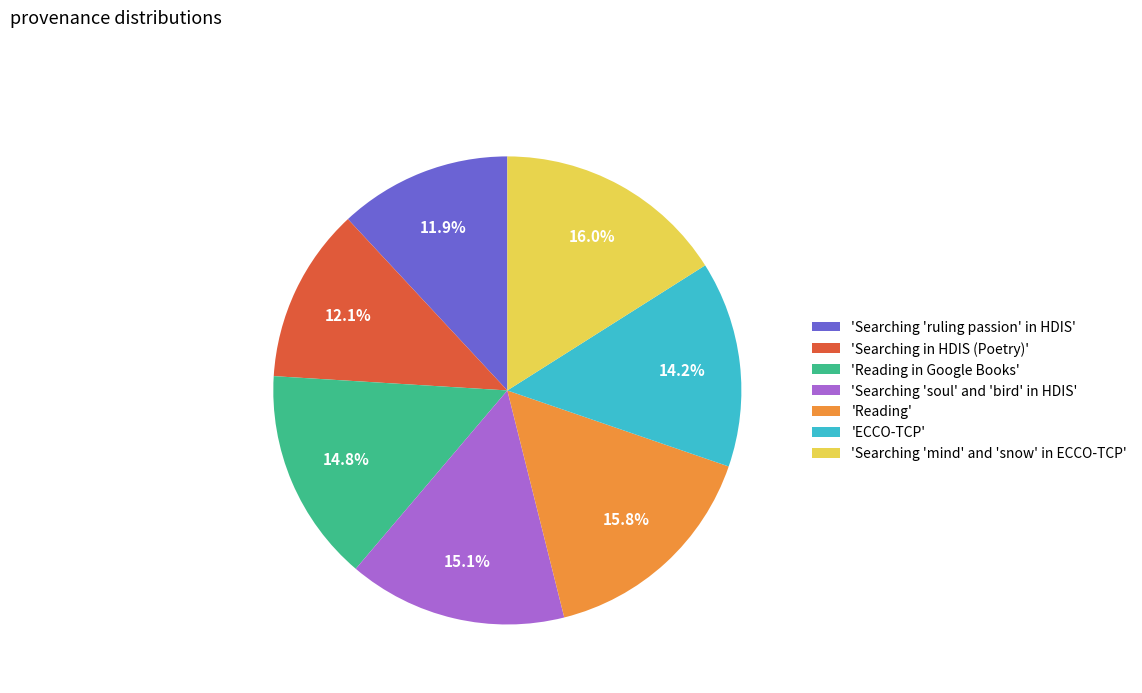

Is there a majority slice in this chart?

No